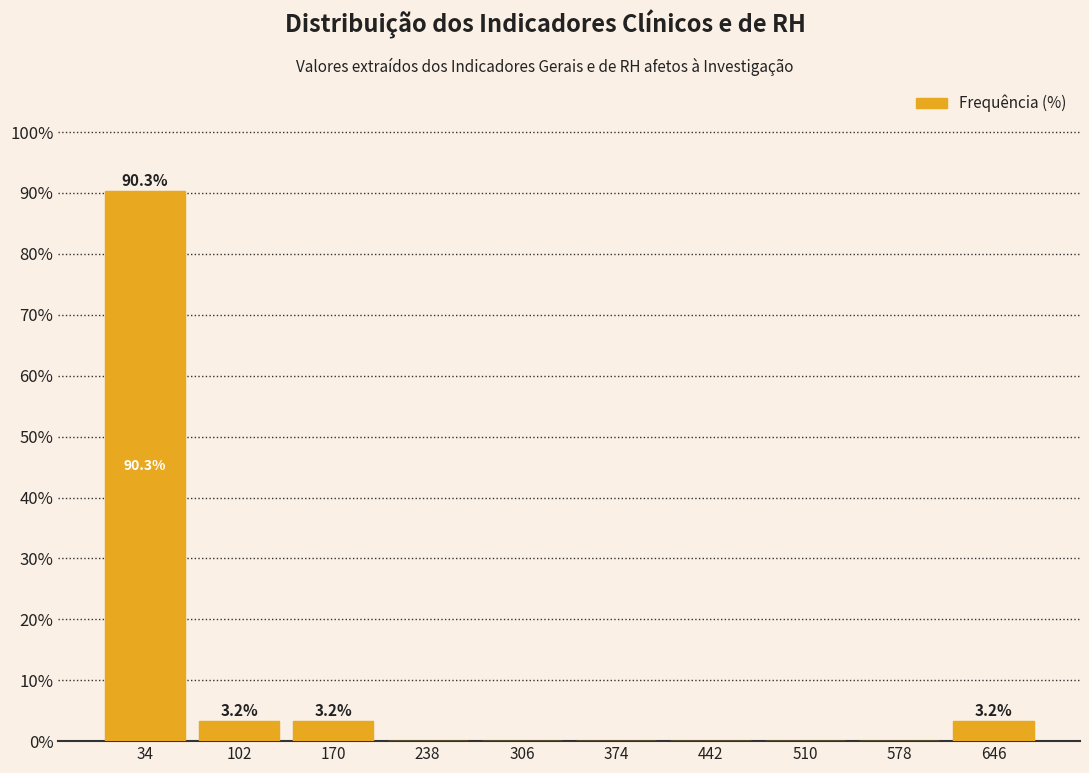

Which range on the x-axis has the tallest bar?

0 to 70